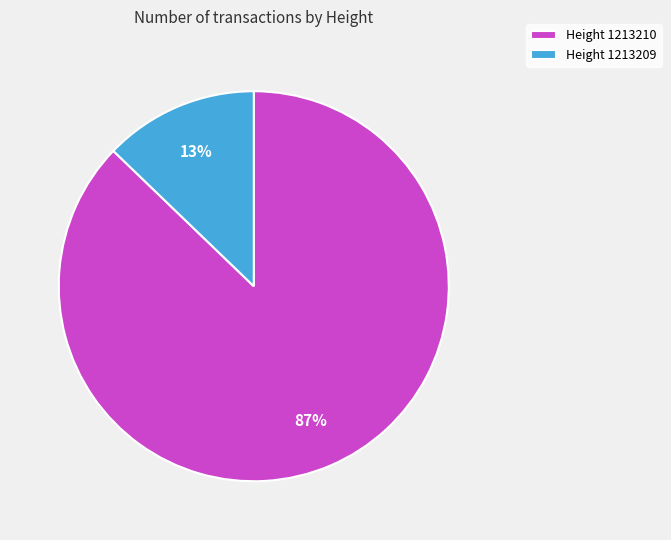

How many segments does this pie chart have?

2